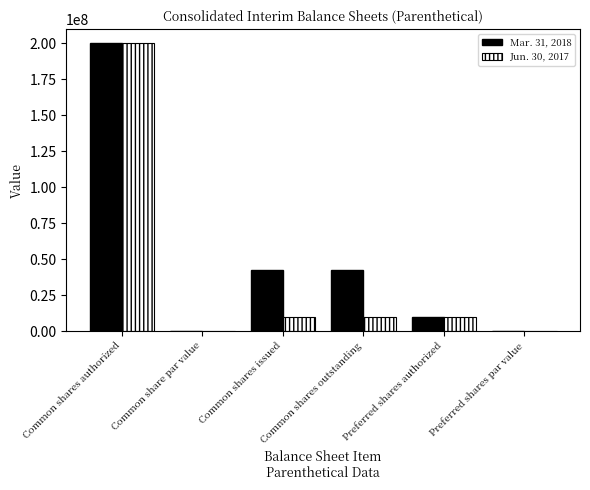

Which series has the largest total across all categories?

Mar. 31, 2018